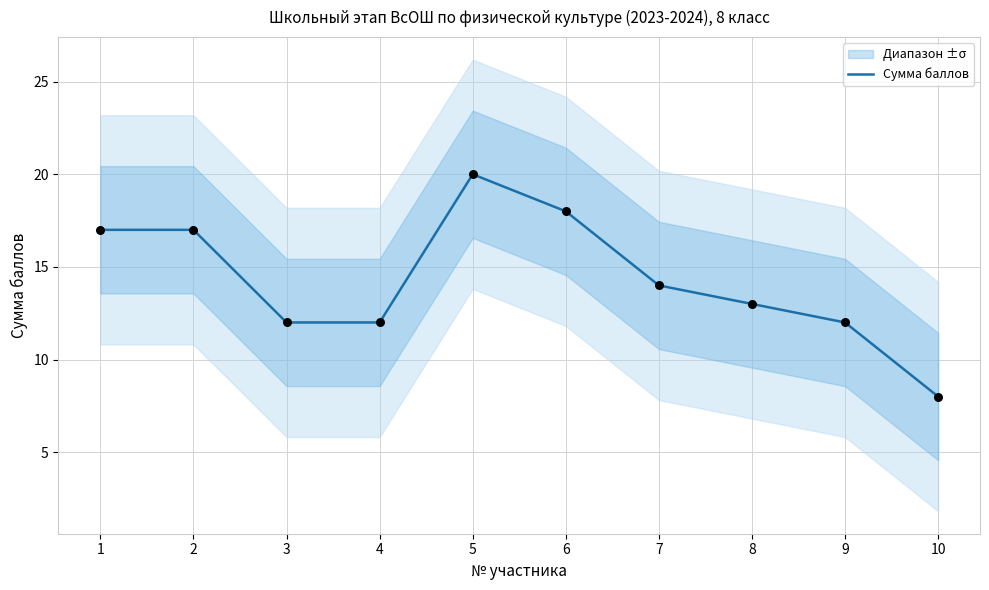

What is the change in value from 7 to 9?

-2